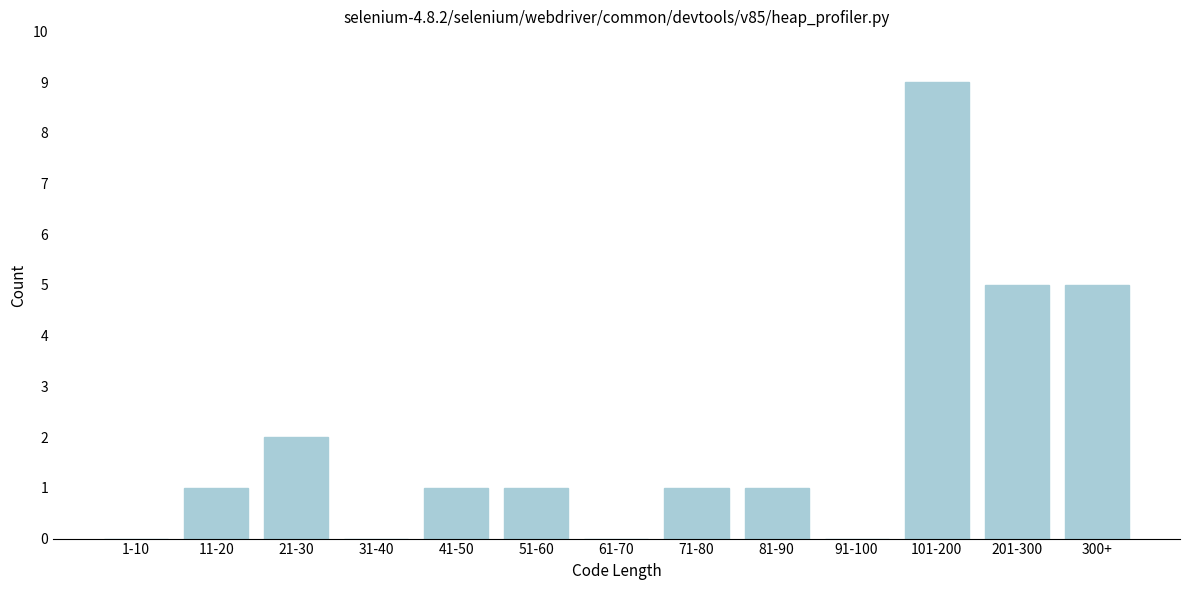

Reading right to left, what are all the values shown in this chart?

300+=5	201-300=5	101-200=9	91-100=0	81-90=1	71-80=1	61-70=0	51-60=1	41-50=1	31-40=0	21-30=2	11-20=1	1-10=0